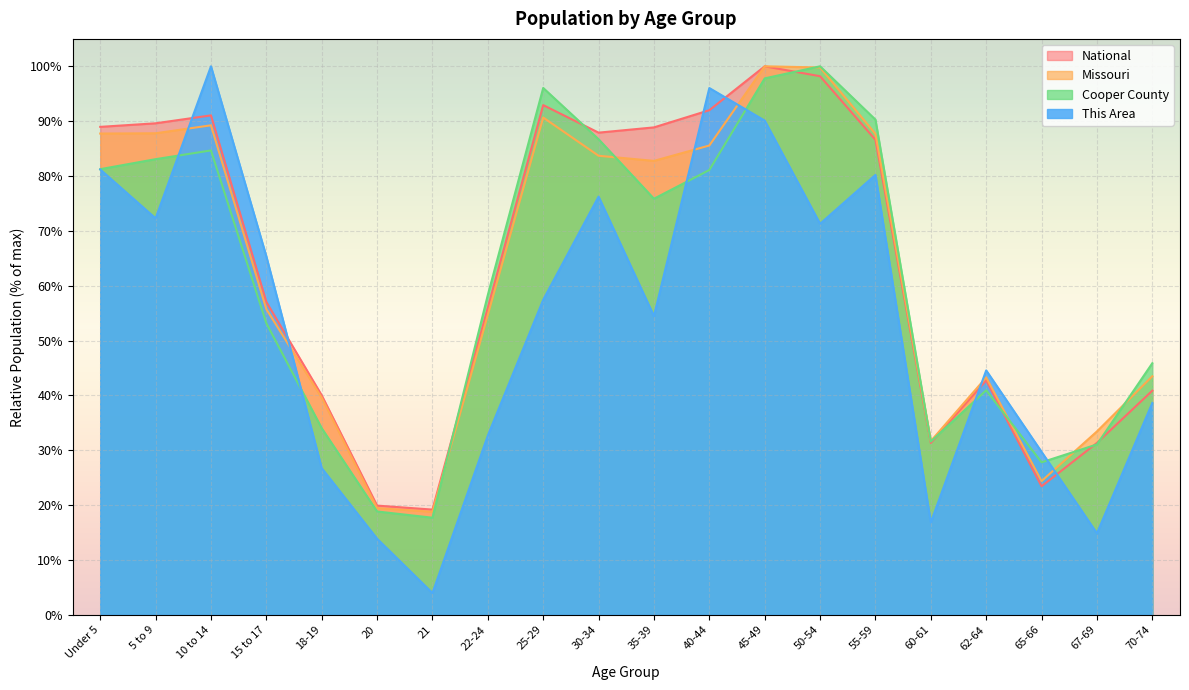

At which category does Cooper County reach its first local valley?

21